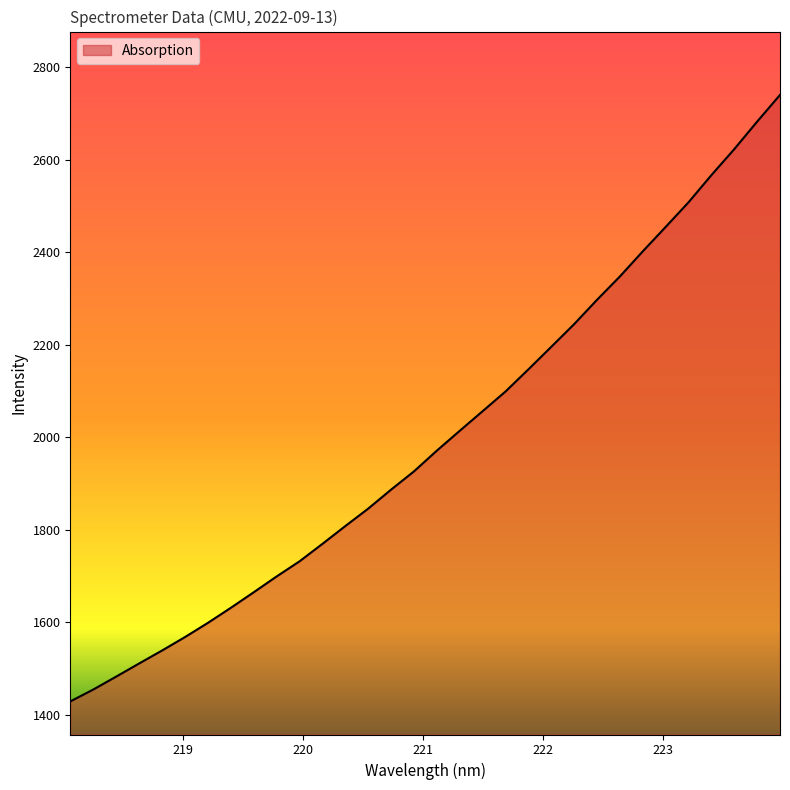

What is the difference between the maximum and minimum values?

1311.1